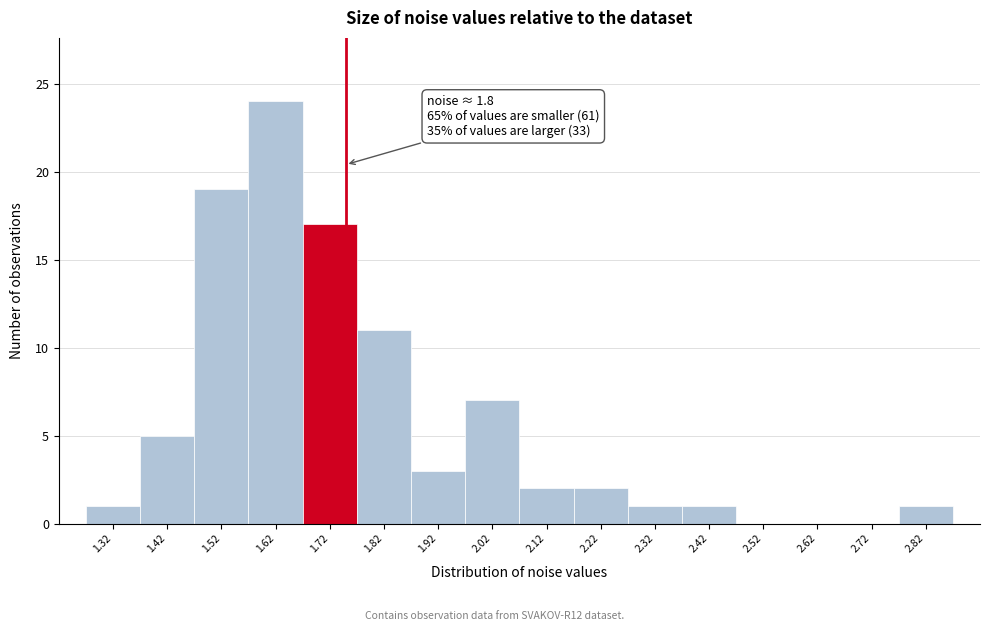

Reading left to right, what are all the values shown in this chart?

1.32=1	1.42=5	1.52=19	1.62=24	1.72=17	1.82=11	1.92=3	2.02=7	2.12=2	2.22=2	2.32=1	2.42=1	2.52=0	2.62=0	2.72=0	2.82=1